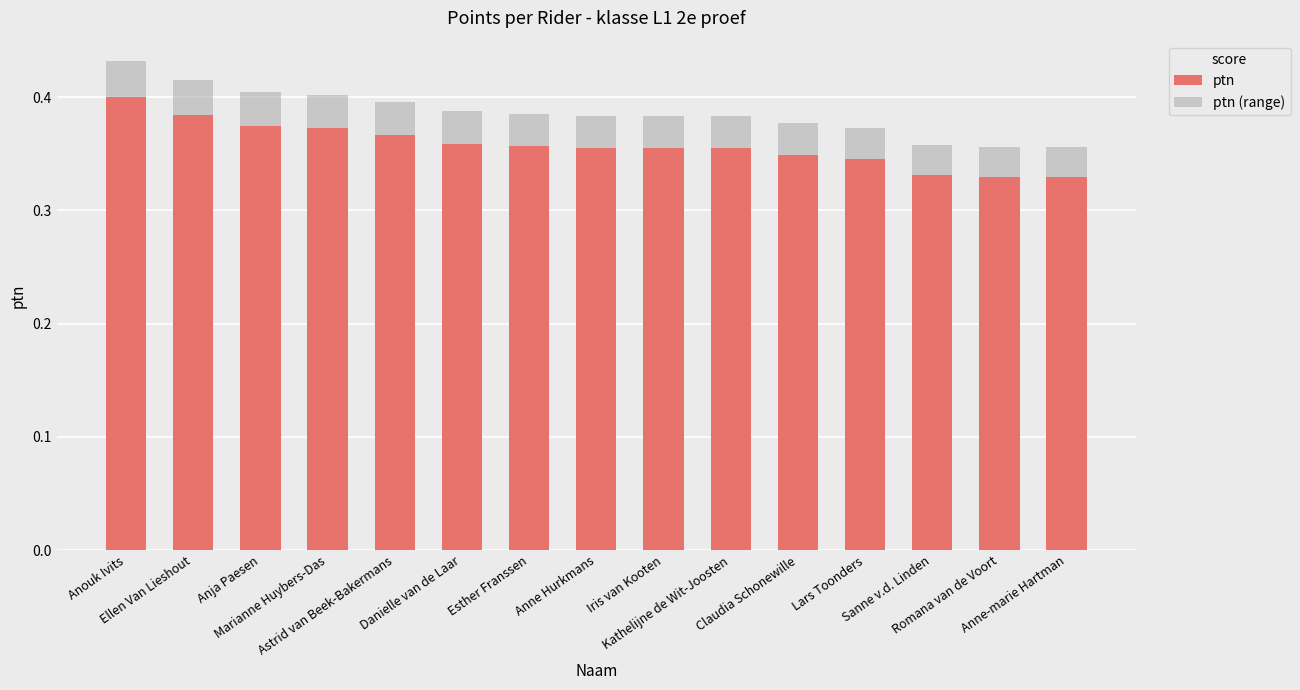

What position from the left is Marianne Huybers-Das?

4